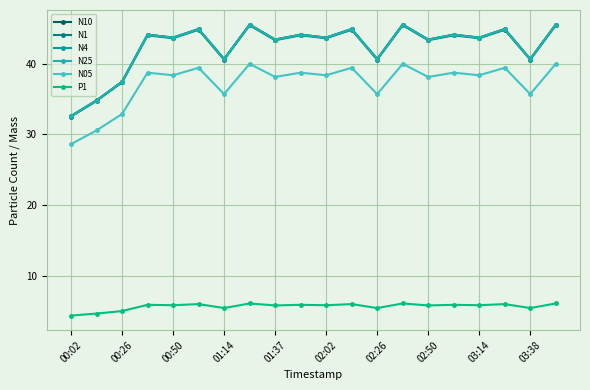

List the series in order of their peak value, highest first.

N10, N4, N25, N1, N05, P1